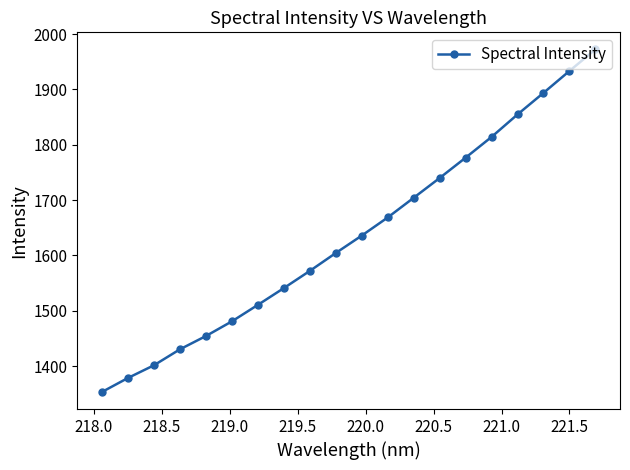

What is the value of the 12th point from the left?

1668.5